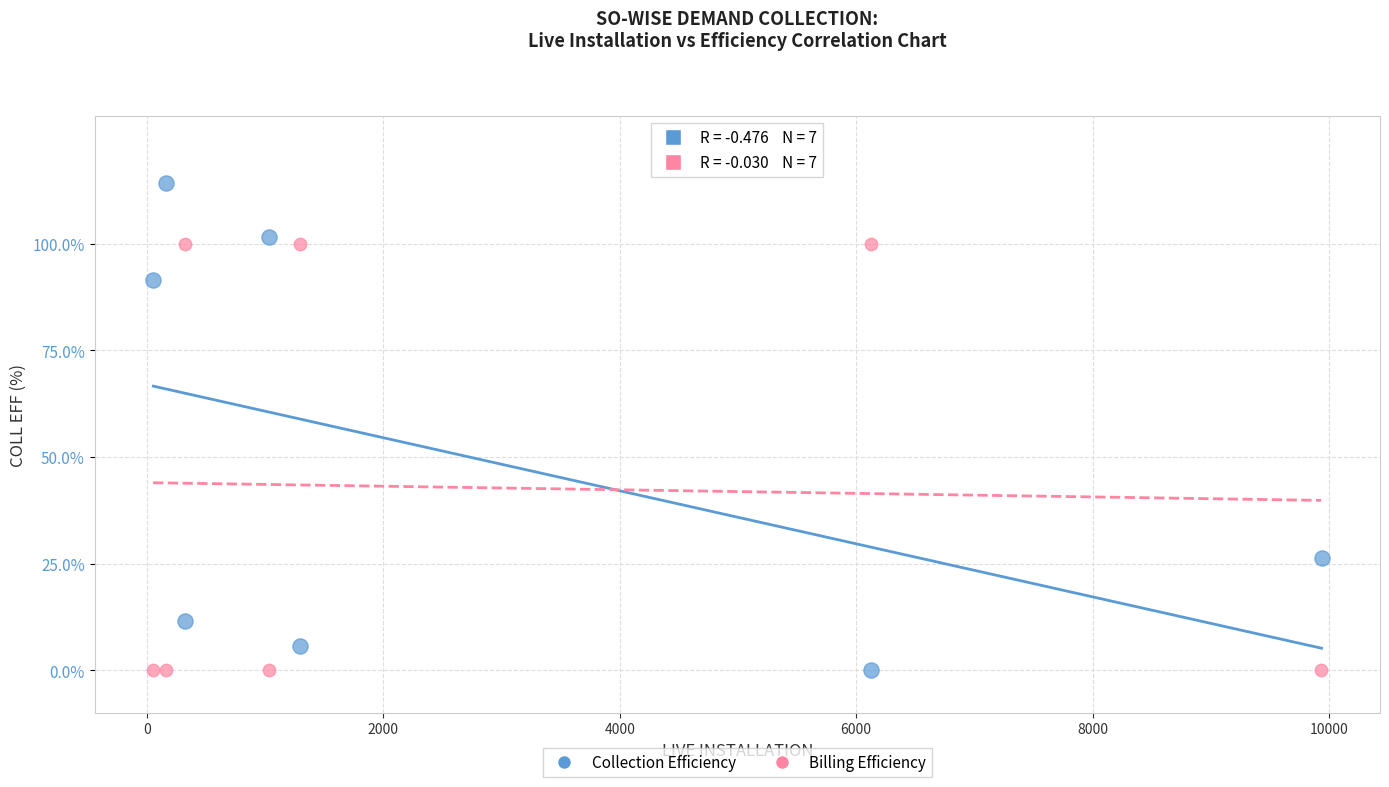

Which series has the largest Y range (max minus min)?

Collection Efficiency